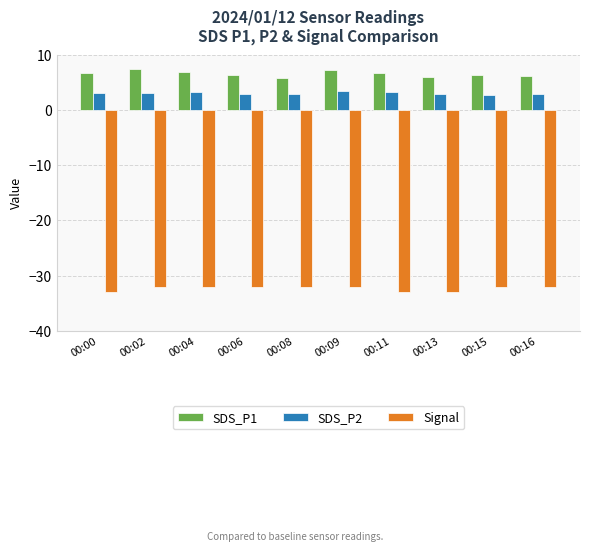

What is the difference between the highest and lowest values at 00:02?

39.5